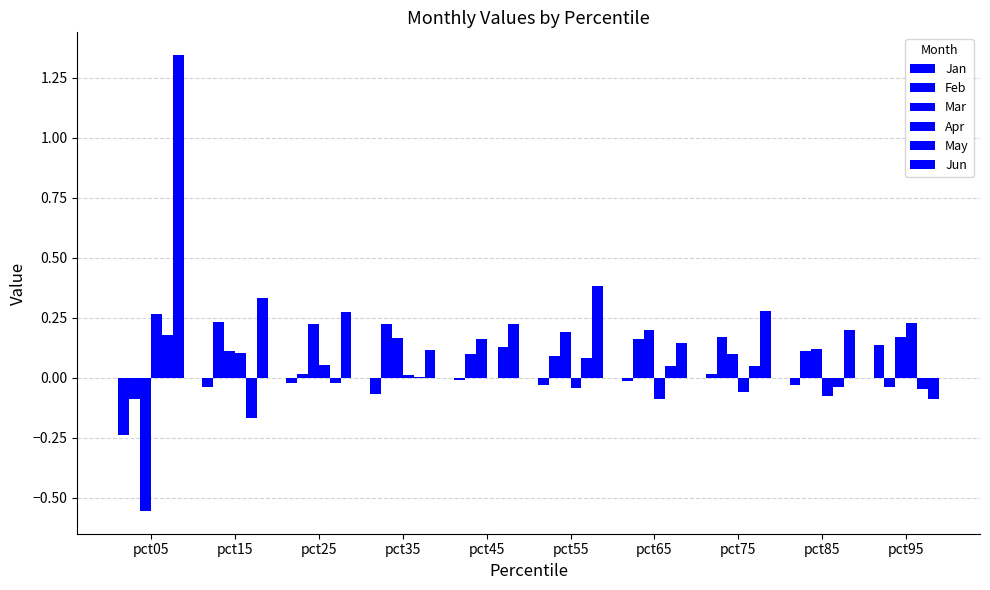

How many Mar values are between 0 and 1?

9